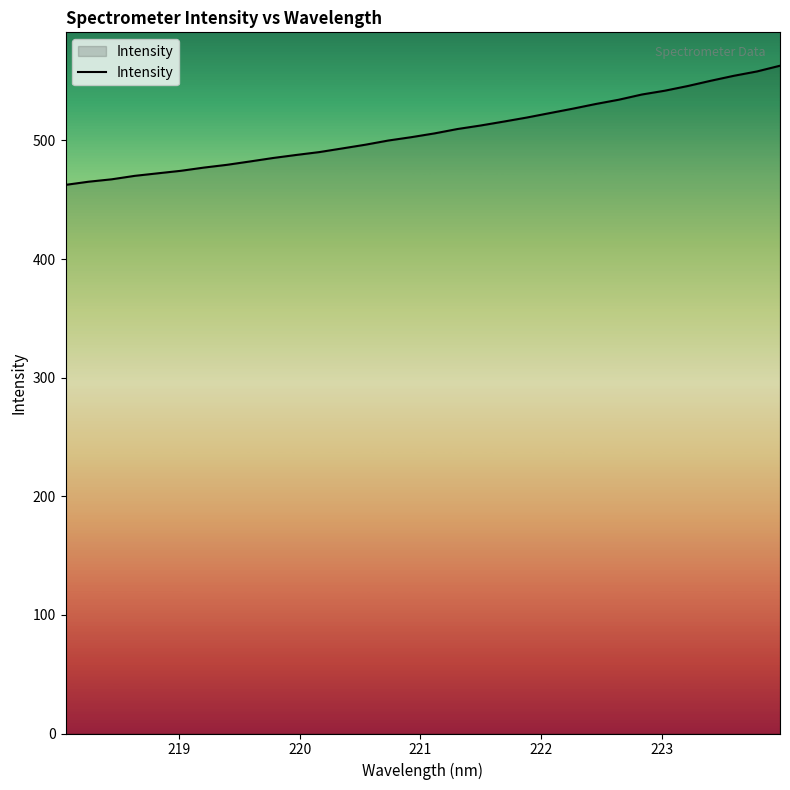

What is the difference between the maximum and minimum values?

100.5